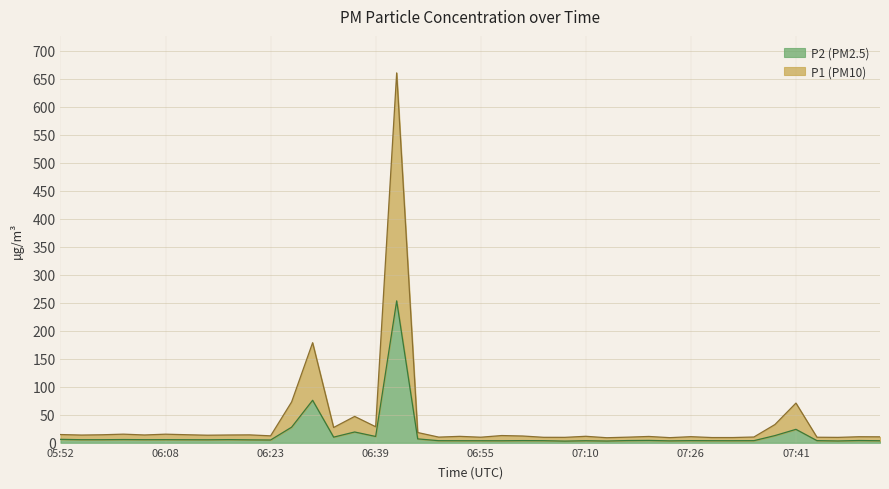

Does the chart have visible grid lines?

Yes